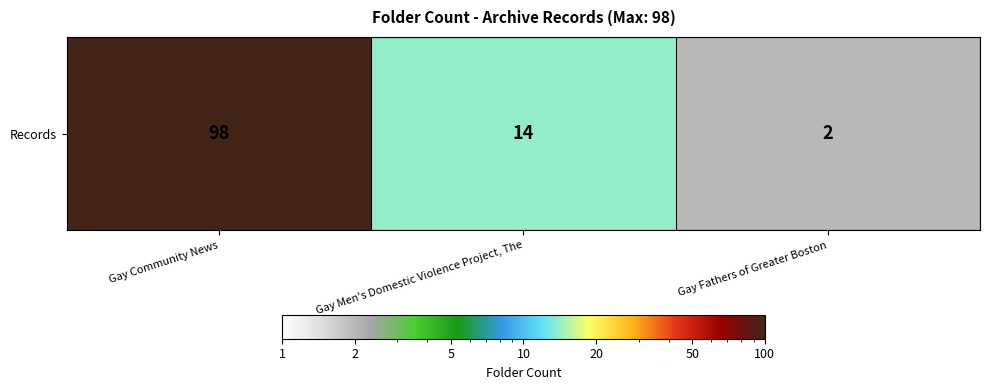

Where does the data first go above 14?

Gay Community News